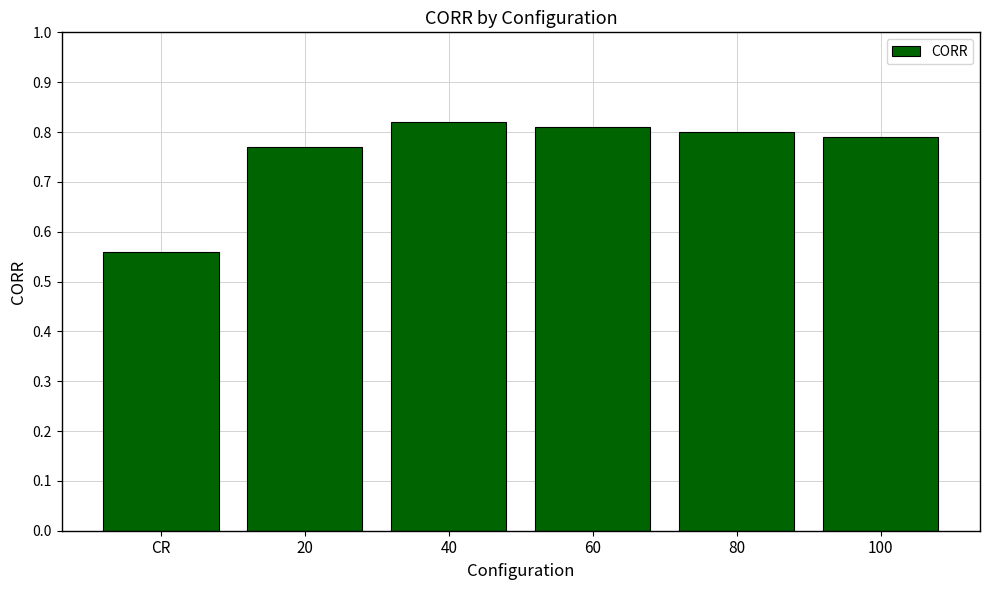

List the labels in order of value, smallest first.

CR, 20, 100, 80, 60, 40